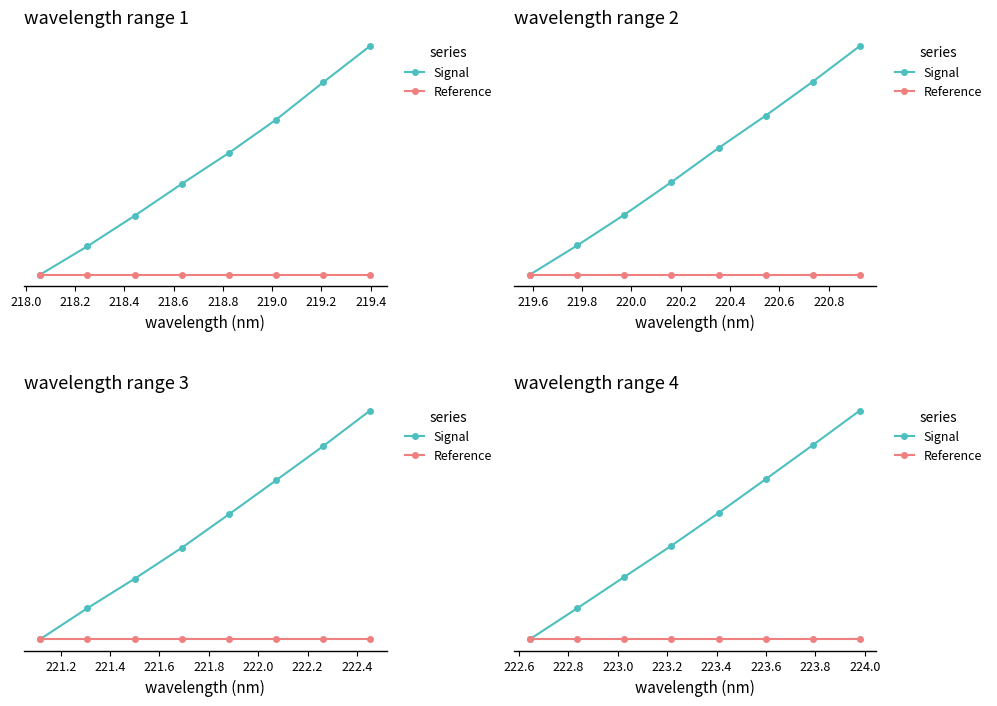

At 218.8, list the series in order from largest to smallest.

Signal, Reference